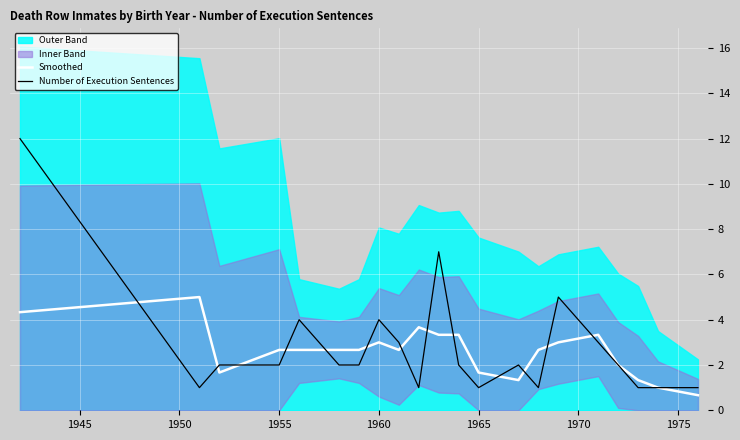

What is the maximum value for Smoothed?

5.0